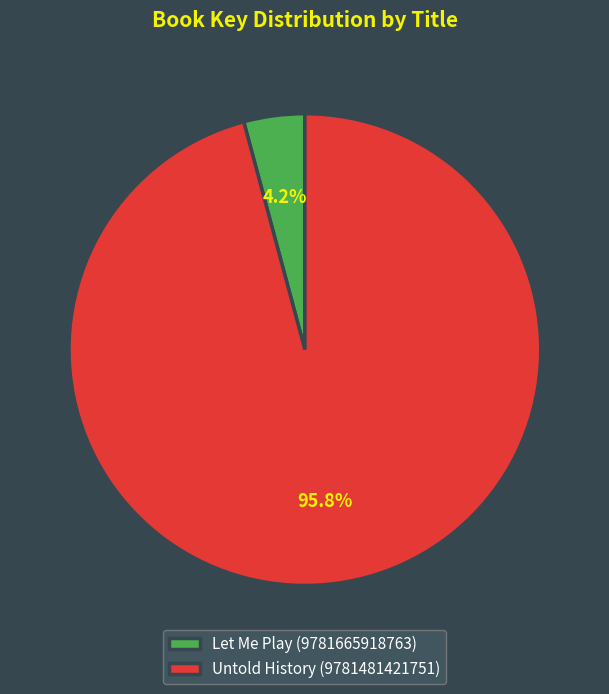

To the nearest percent, what is the difference between the largest and smallest slice percentages?

92%